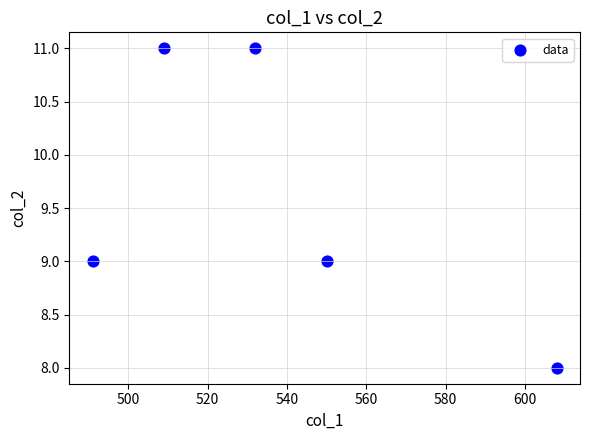

What is the average Y value?

10